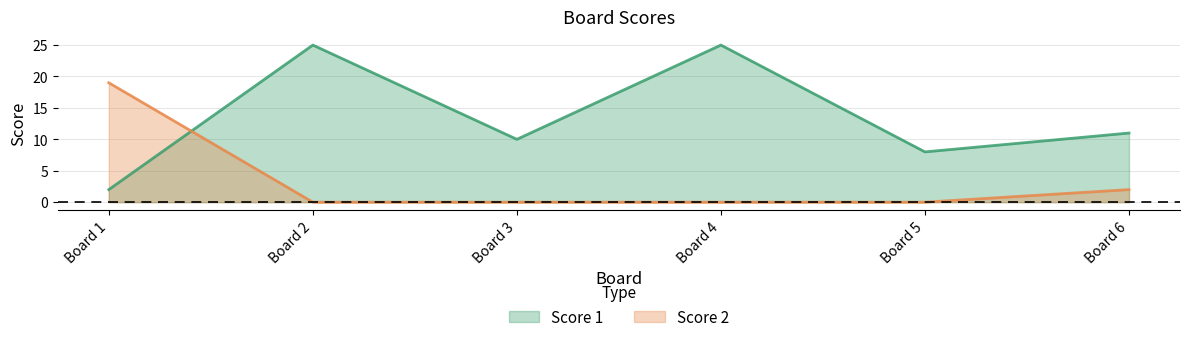

The Score 2 series shows 0 at 4. True or false?

True